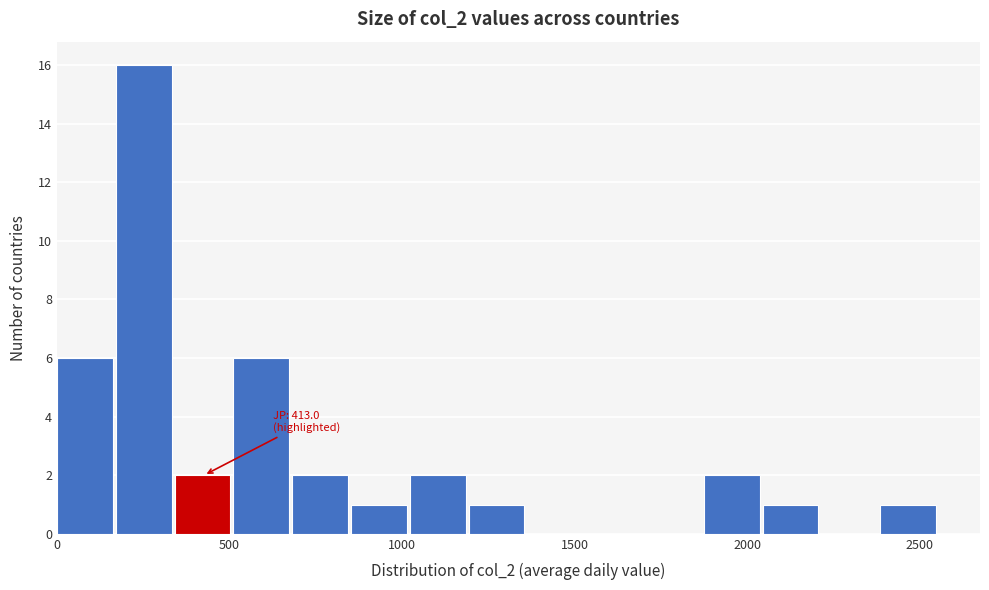

Read against the x-axis, roughly where is the centre of the tallest bar?

250